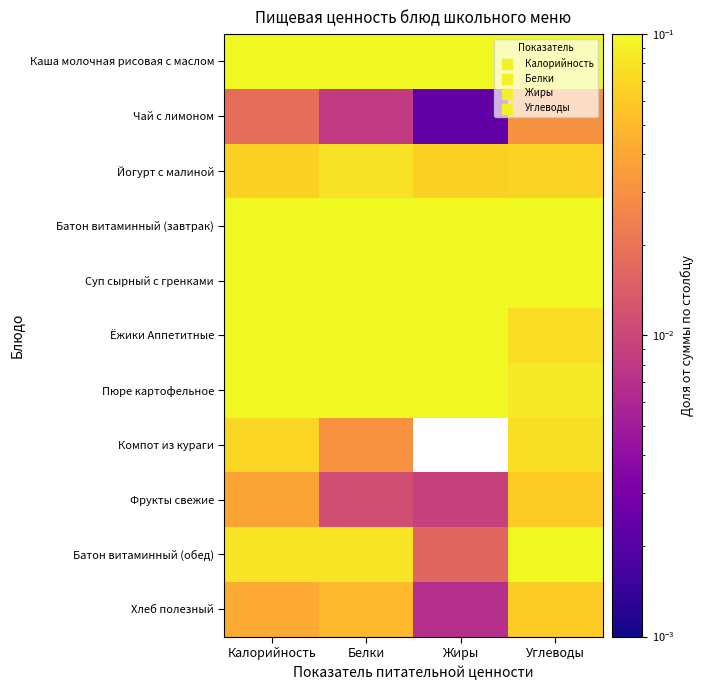

Which has a higher value, Жиры or Белки?

Жиры